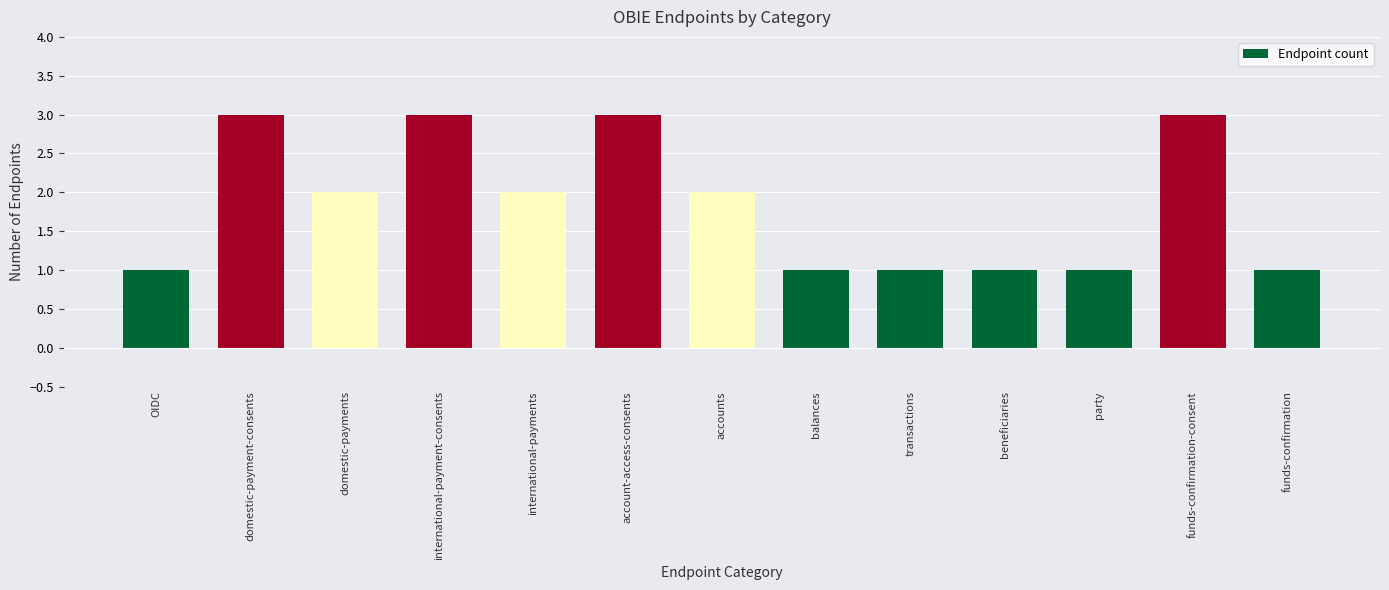

What is the greatest value displayed?

3